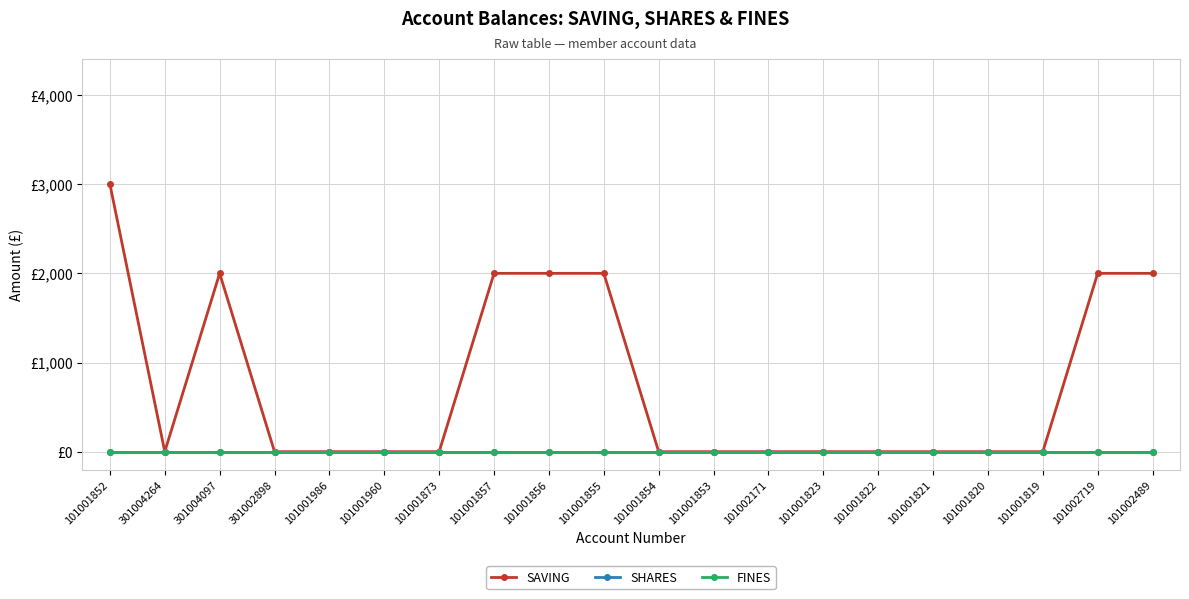

Does the chart have visible grid lines?

Yes